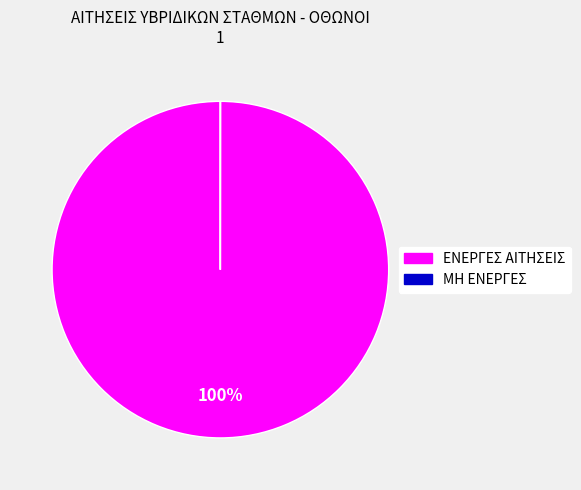

To the nearest percent, what is the difference between the largest and smallest slice percentages?

100%